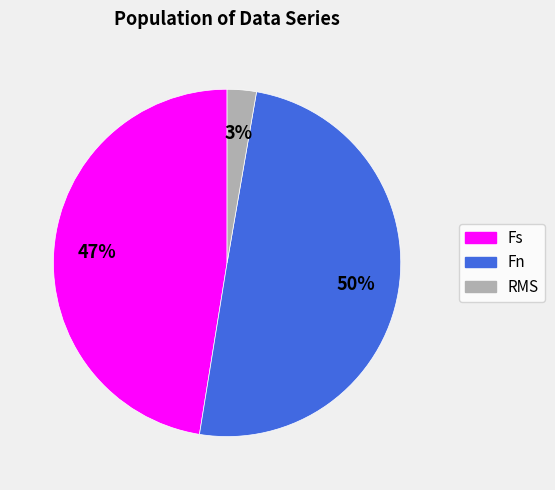

To the nearest percent, what percentage of the pie is RMS?

3%